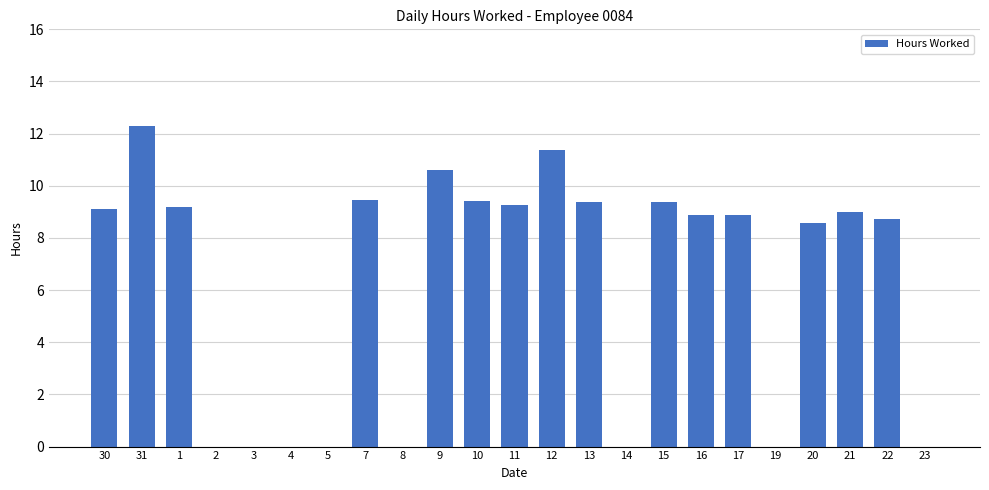

True or false: the data shows 13.2 at 22.

False